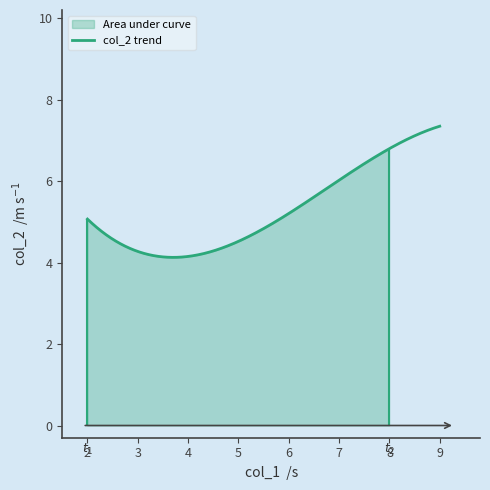

What is the minimum value for col_2 trend?

4.1